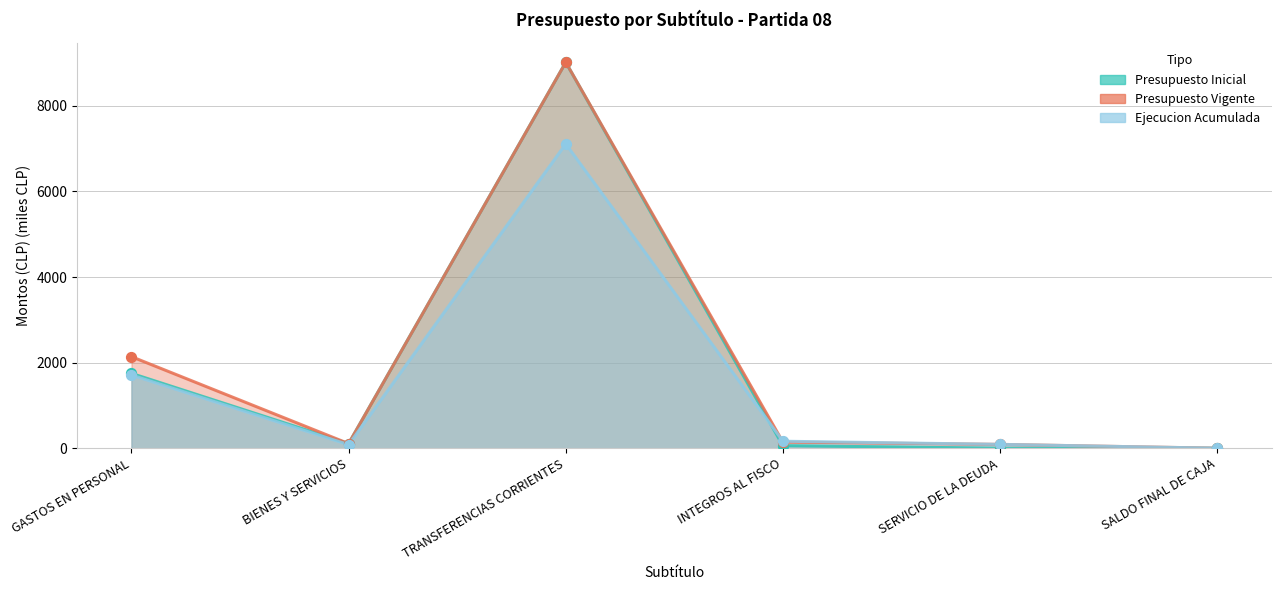

At which category is the sum across all series the highest?

TRANSFERENCIAS CORRIENTES